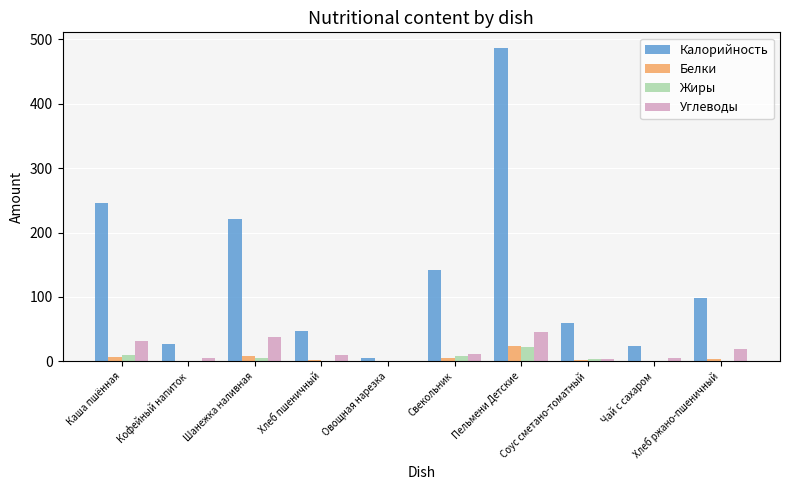

What is the sum of all Калорийность values?

1354.0